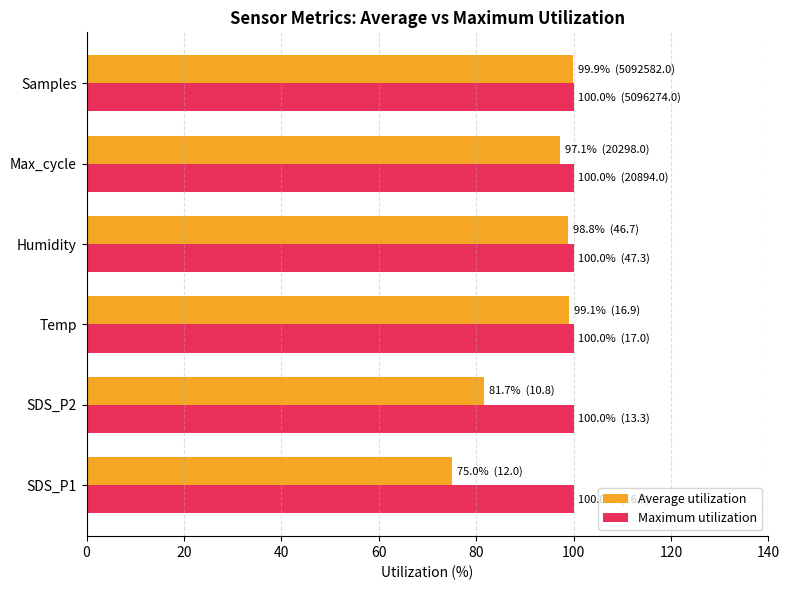

What is the greatest value displayed?

100.0